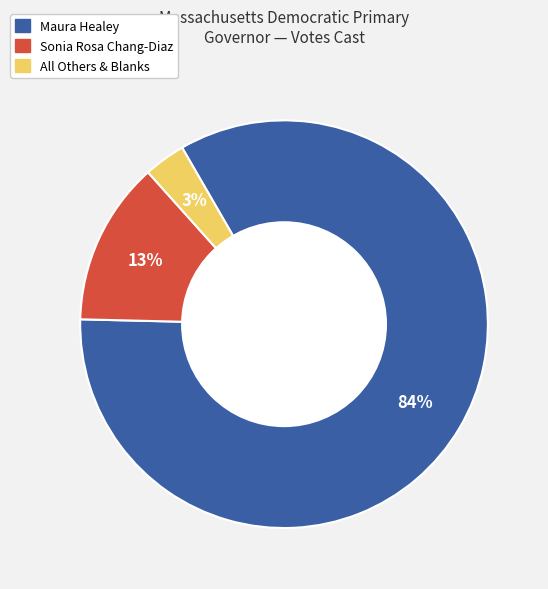

To the nearest percent, what is the average slice percentage?

33%